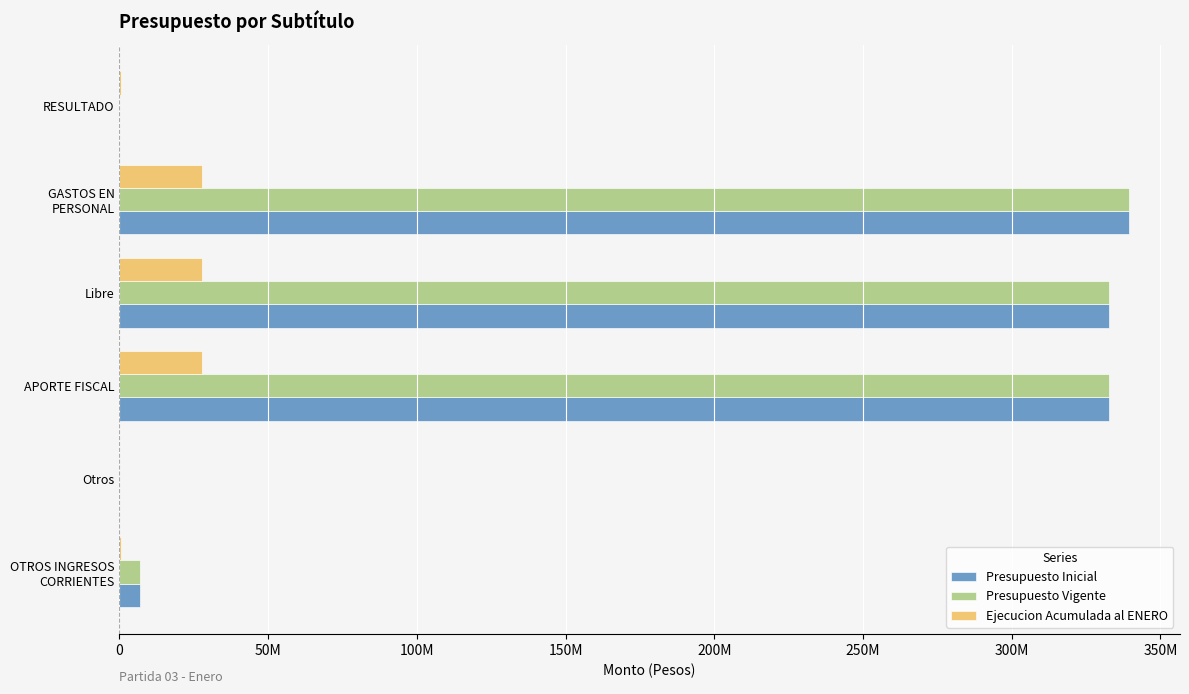

What are all the series names shown in the legend?

Presupuesto Inicial, Presupuesto Vigente, Ejecucion Acumulada al ENERO